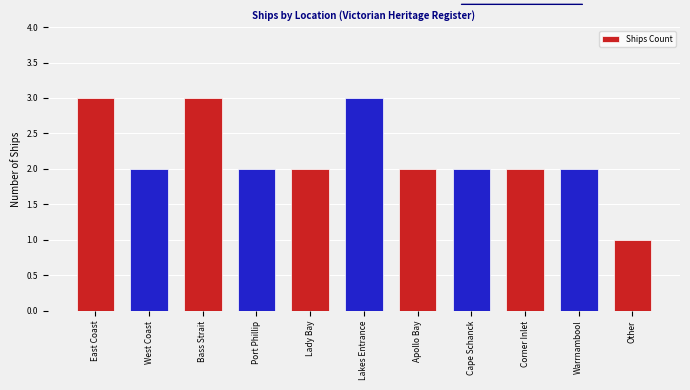

What is the difference between the values at Bass Strait and Other?

2